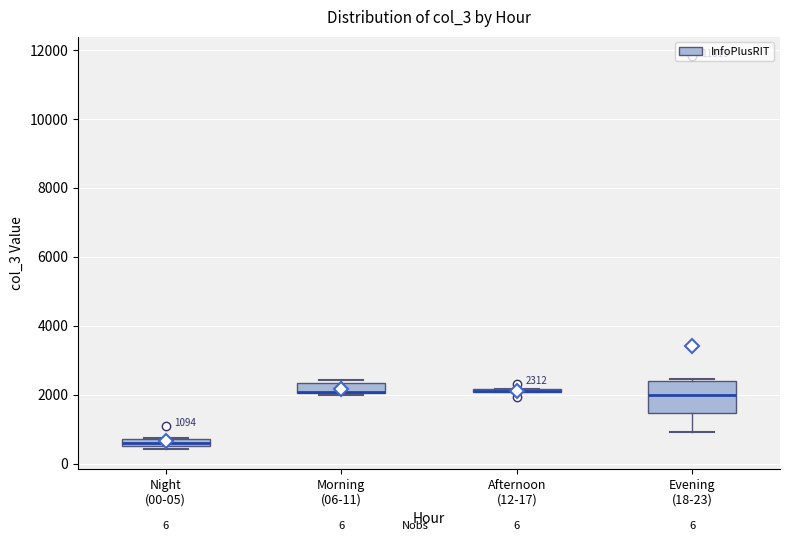

Which box is the tallest, from its lower edge to its upper edge?

Evening (18-23)